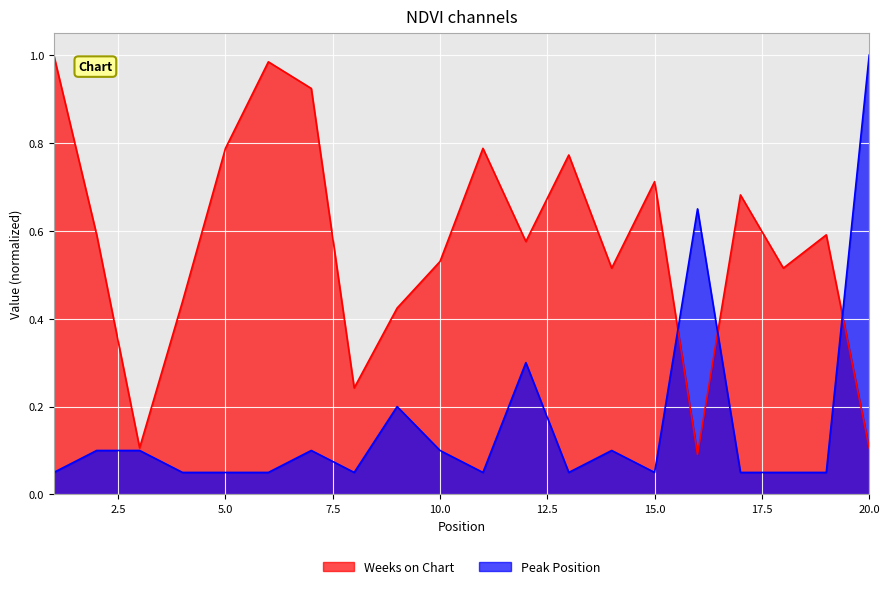

How many times do Weeks on Chart and Peak Position cross each other?

3